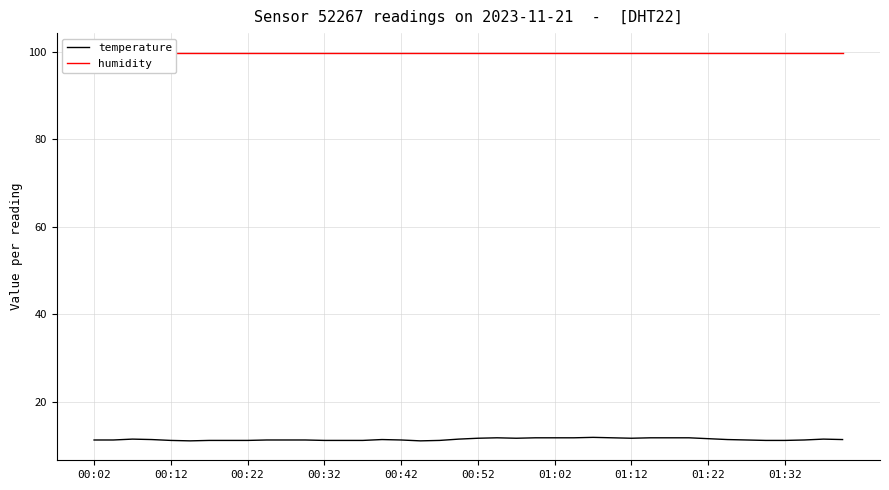

What is the highest value of the temperature series?

11.8